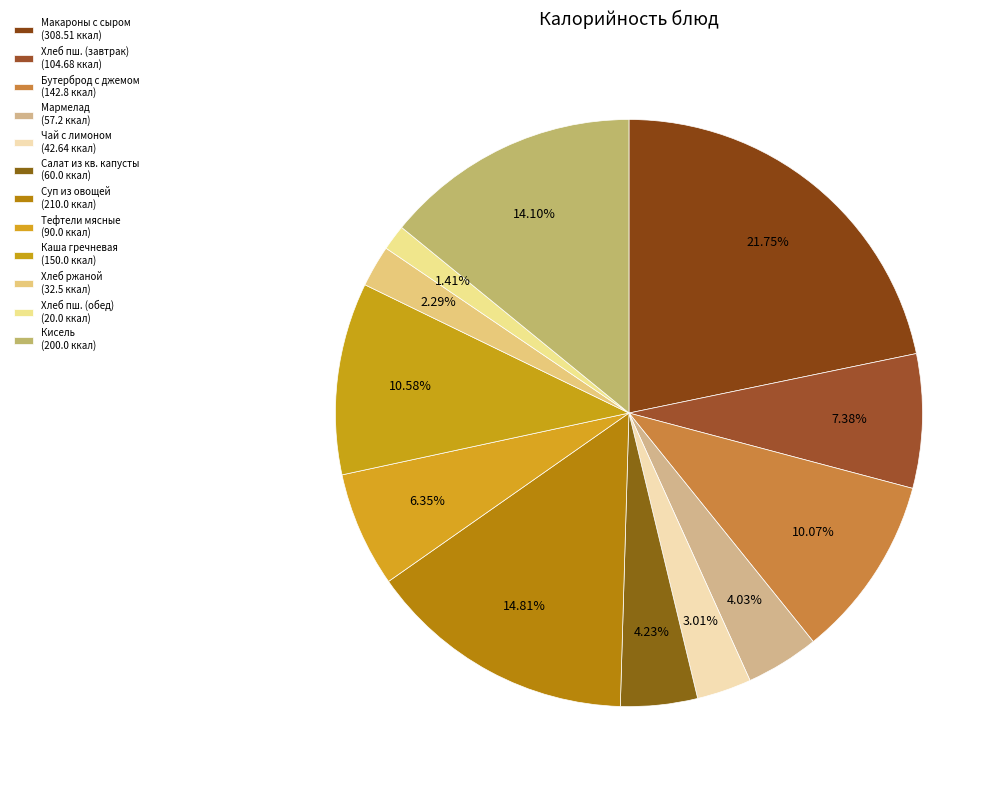

How many slices are in this pie chart?

12